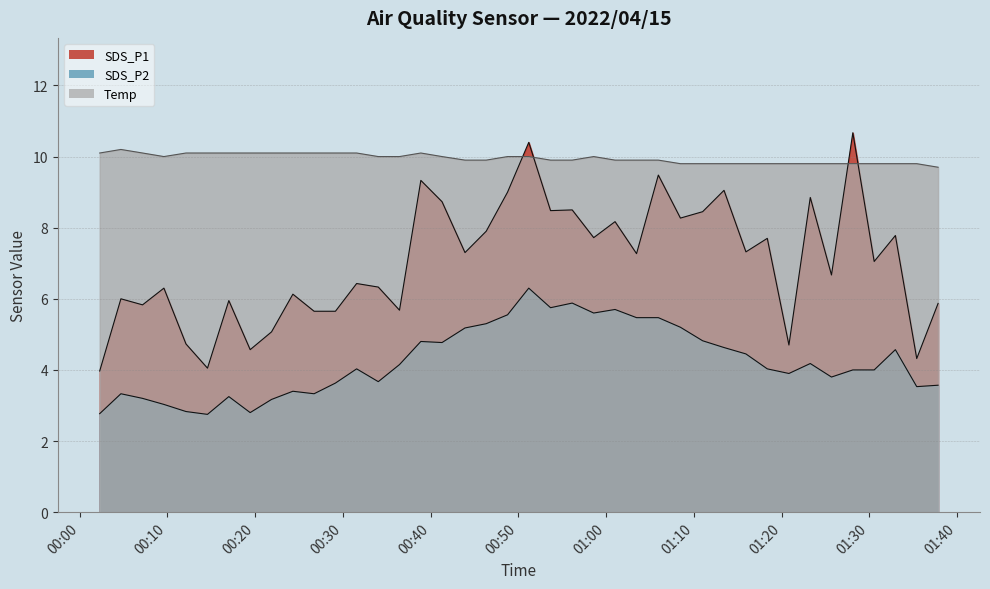

How many values in the Temp series are below 10?

20